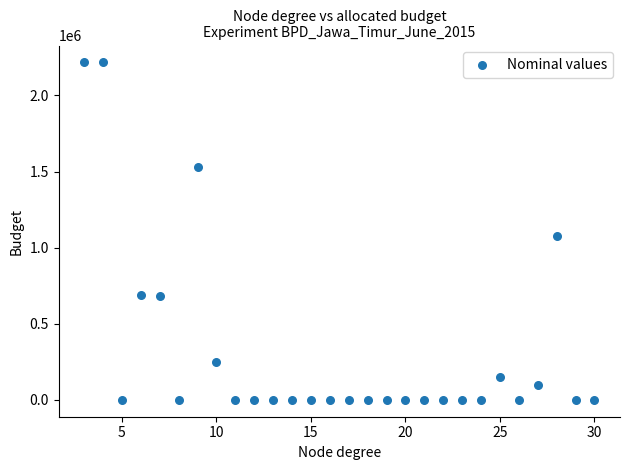

What is the range of Y values (max minus min)?

2216800